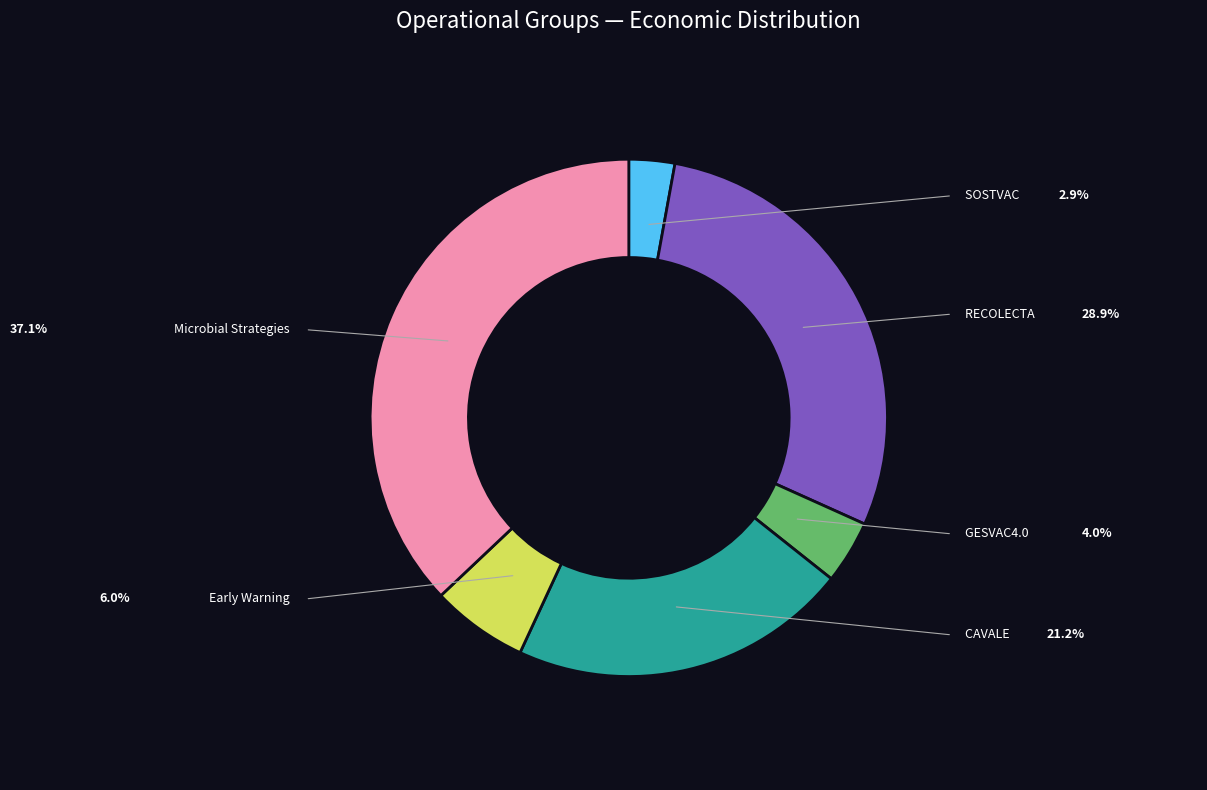

Does any single category account for the majority?

No